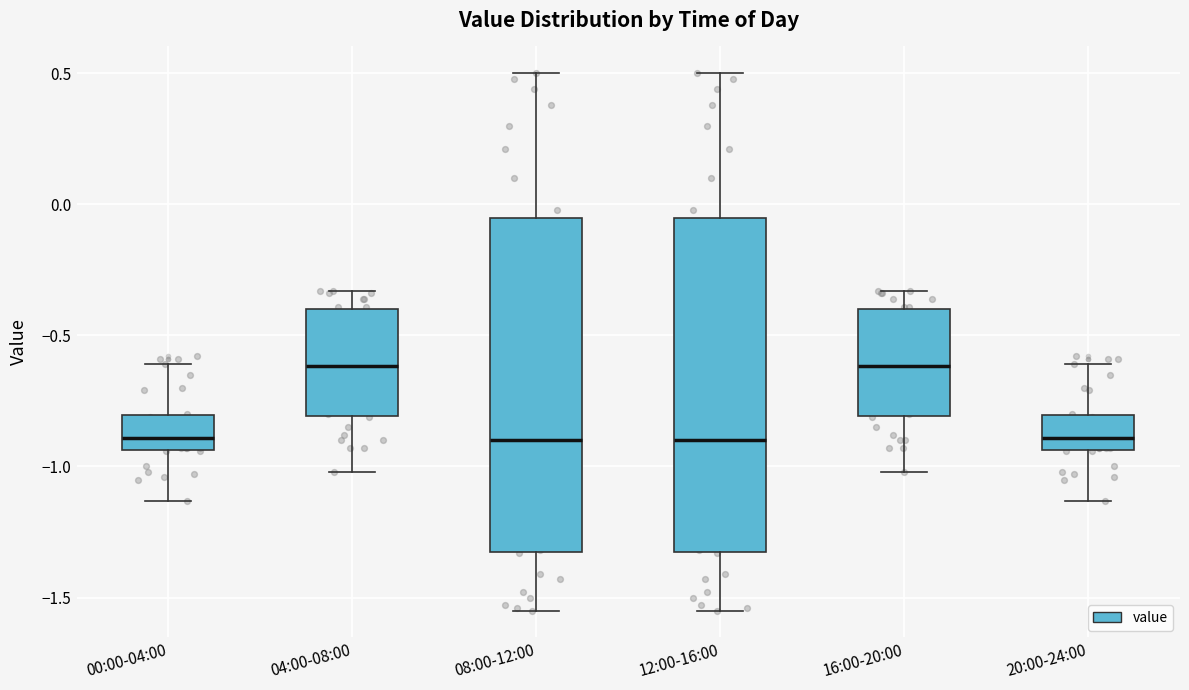

Reading left to right, read every box against the y-axis: the position of its median line, the range the box covers, and the ends of its whiskers. The values are not printed on the chart, so give them approximately, as read against the axis.

00:00-04:00: median -0.90, box -0.95 to -0.80, whiskers -1.15 to -0.60
04:00-08:00: median -0.60, box -0.80 to -0.40, whiskers -1.00 to -0.35
08:00-12:00: median -0.90, box -1.35 to -0.05, whiskers -1.55 to 0.50
12:00-16:00: median -0.90, box -1.35 to -0.05, whiskers -1.55 to 0.50
16:00-20:00: median -0.60, box -0.80 to -0.40, whiskers -1.00 to -0.35
20:00-24:00: median -0.90, box -0.95 to -0.80, whiskers -1.15 to -0.60